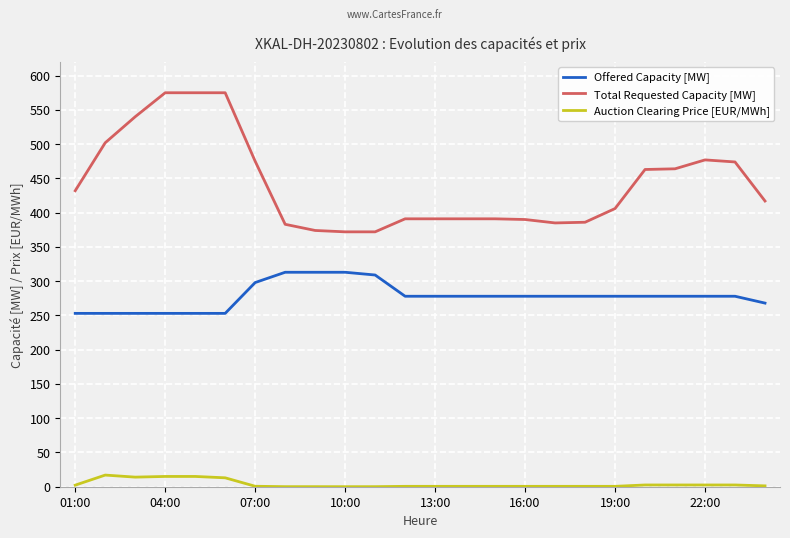

How many series are shown in this chart?

3